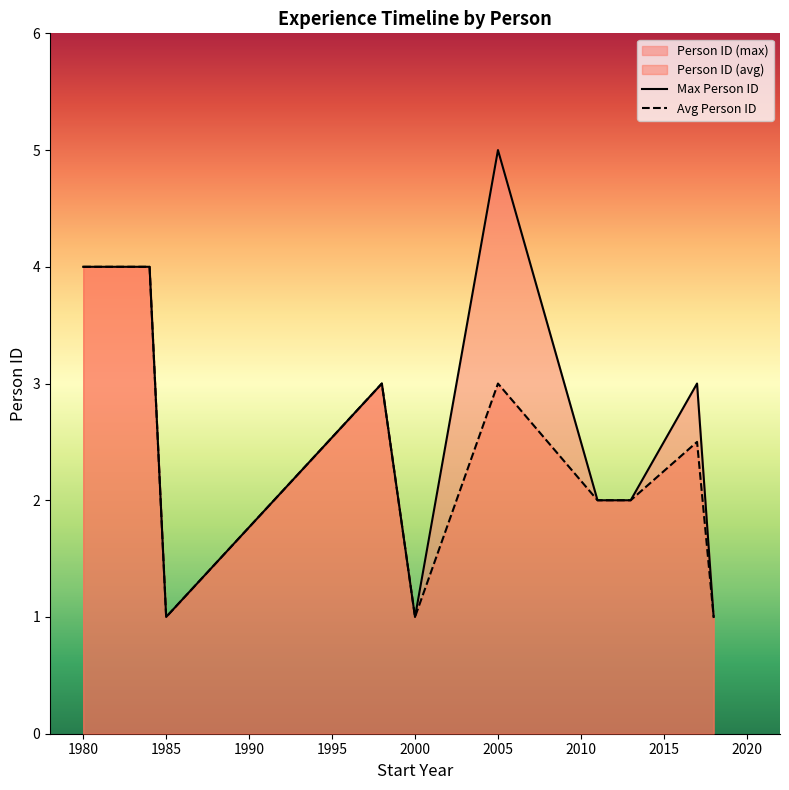

The Avg Person ID series shows 0.4 at 1985. True or false?

False